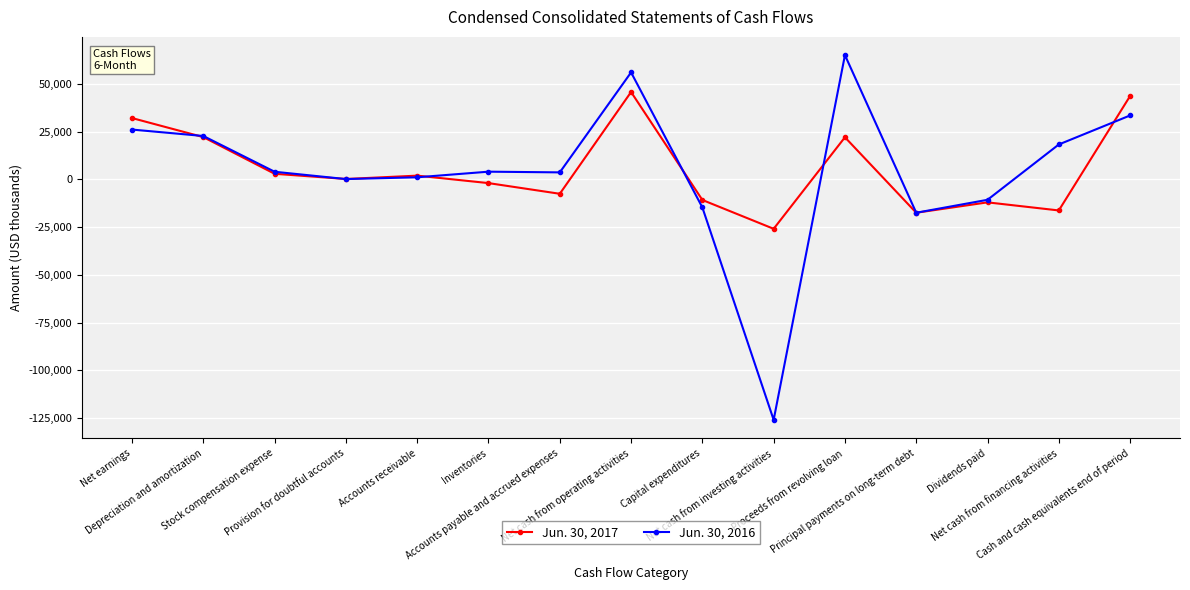

At Net earnings, list the series in order from largest to smallest.

Jun. 30, 2017, Jun. 30, 2016